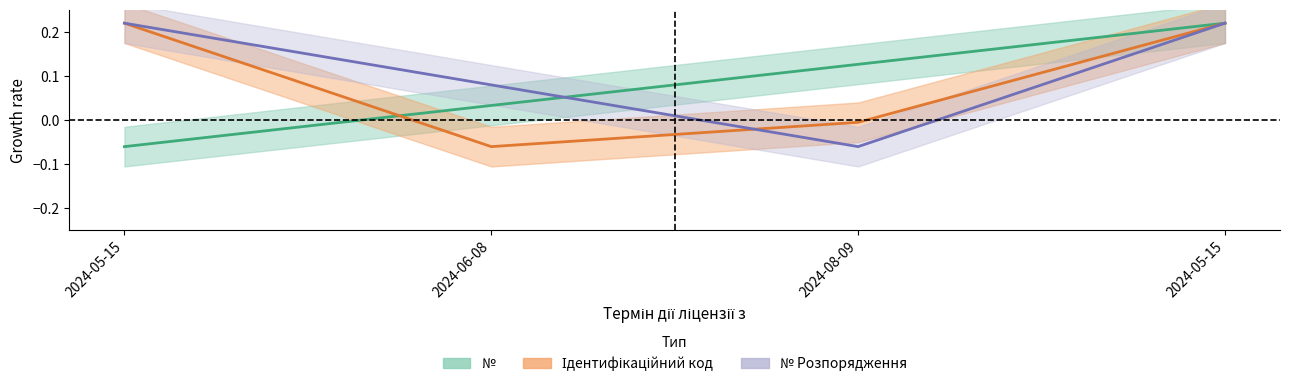

How many lines are shown in the chart?

3